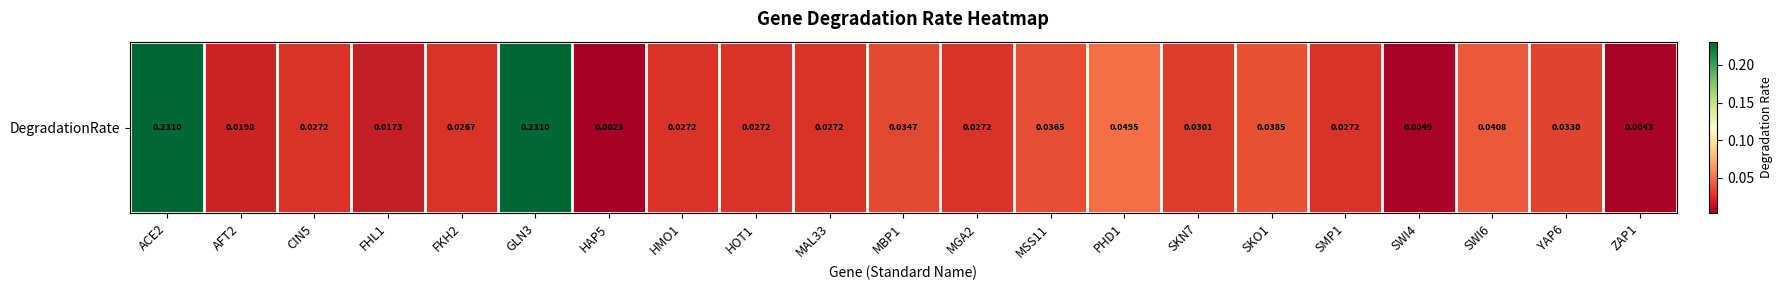

Count the number of categories in the chart.

21